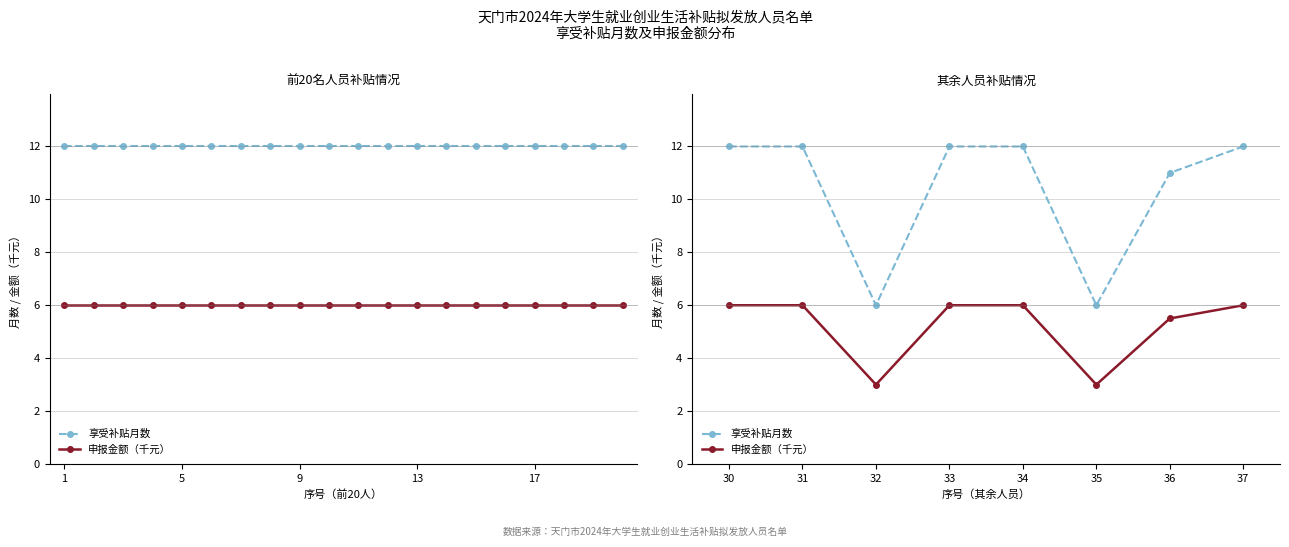

What is the greatest value displayed?

12.0